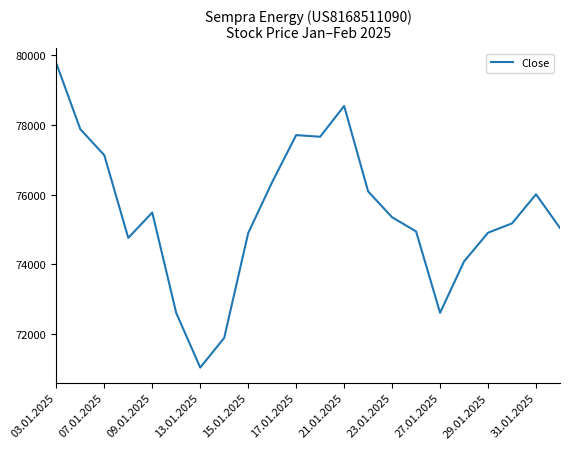

What is the difference between the maximum and minimum values?

8733